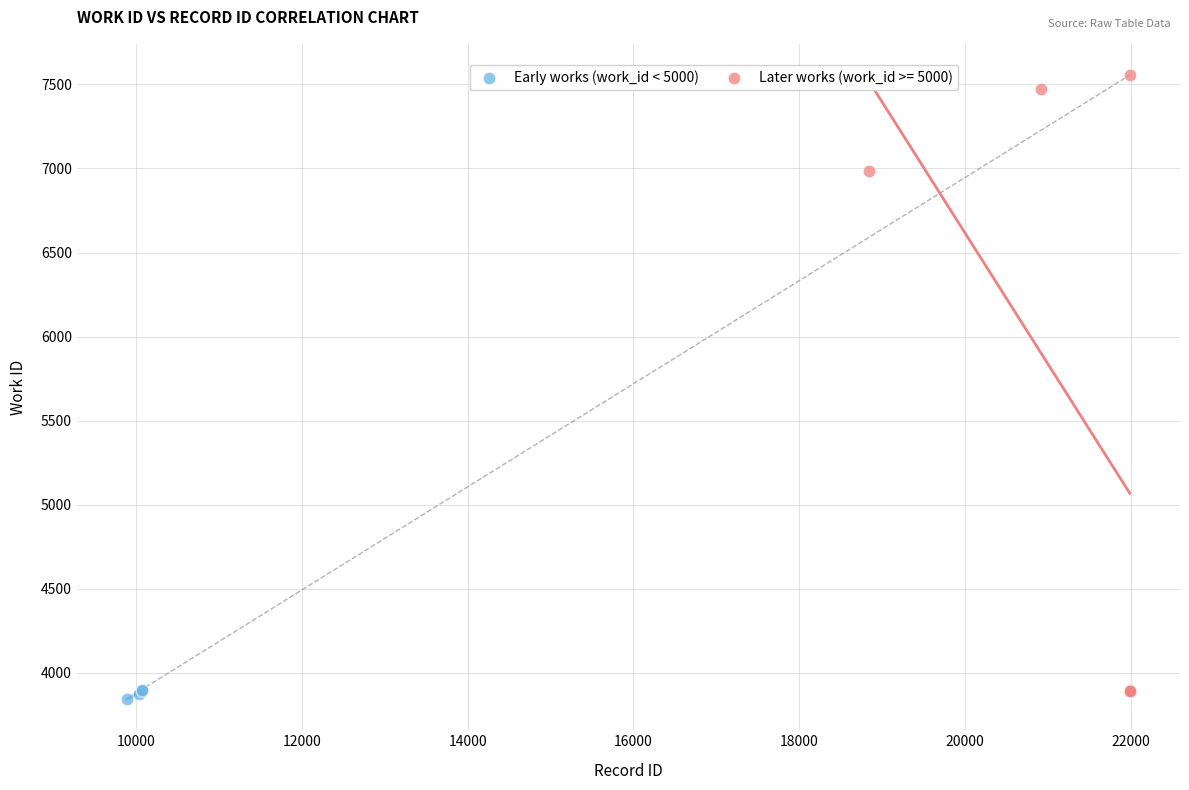

Which series contains the highest Y value?

Later works (work_id >= 5000)